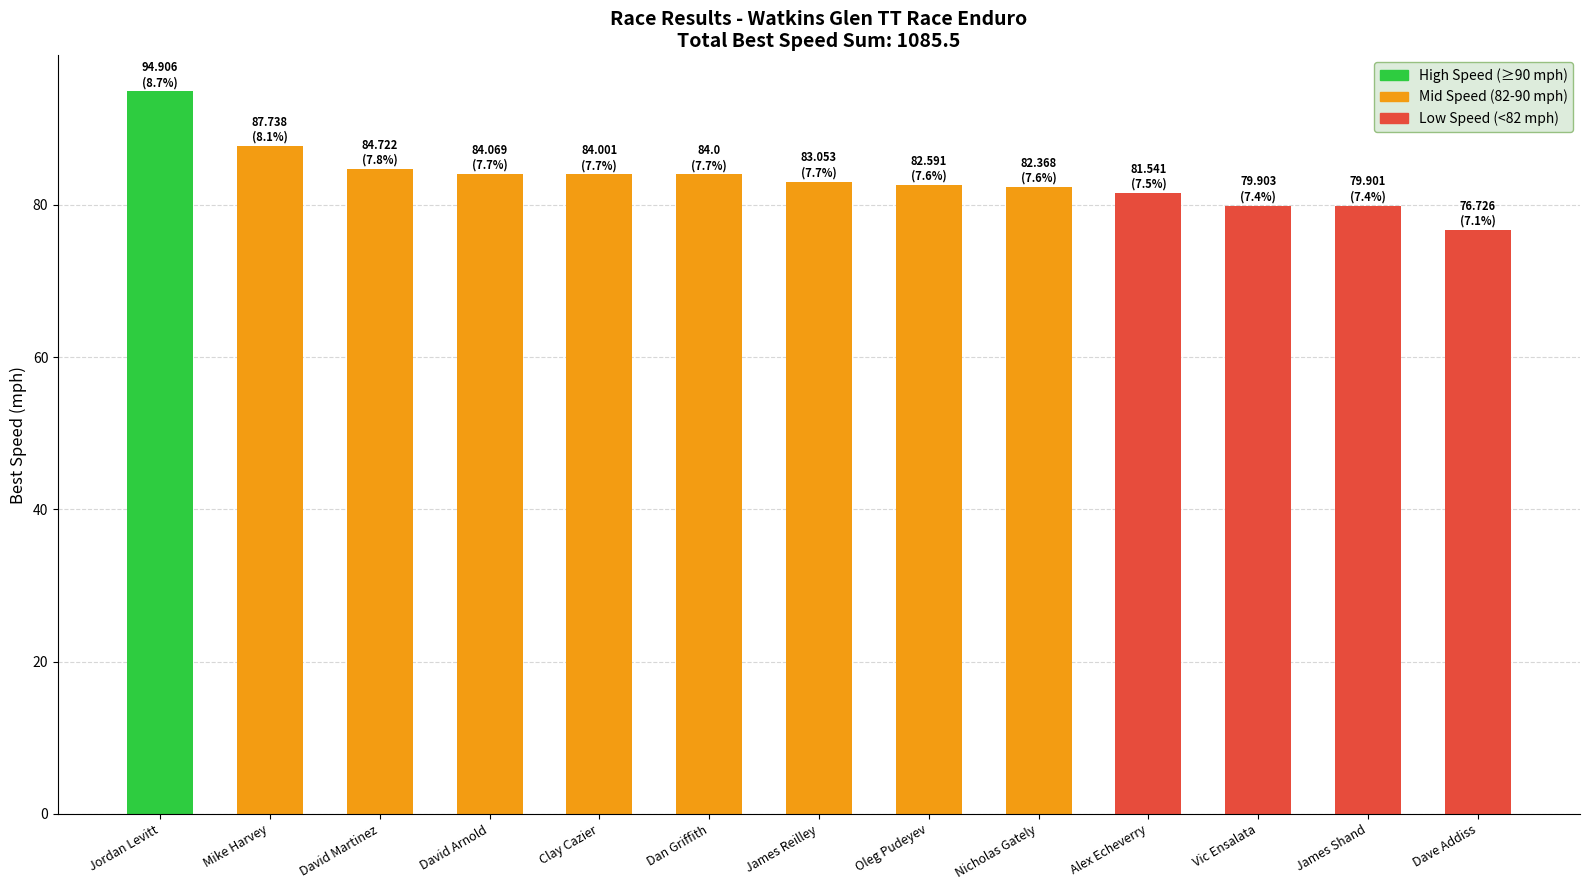

Count the number of data series in this chart.

1